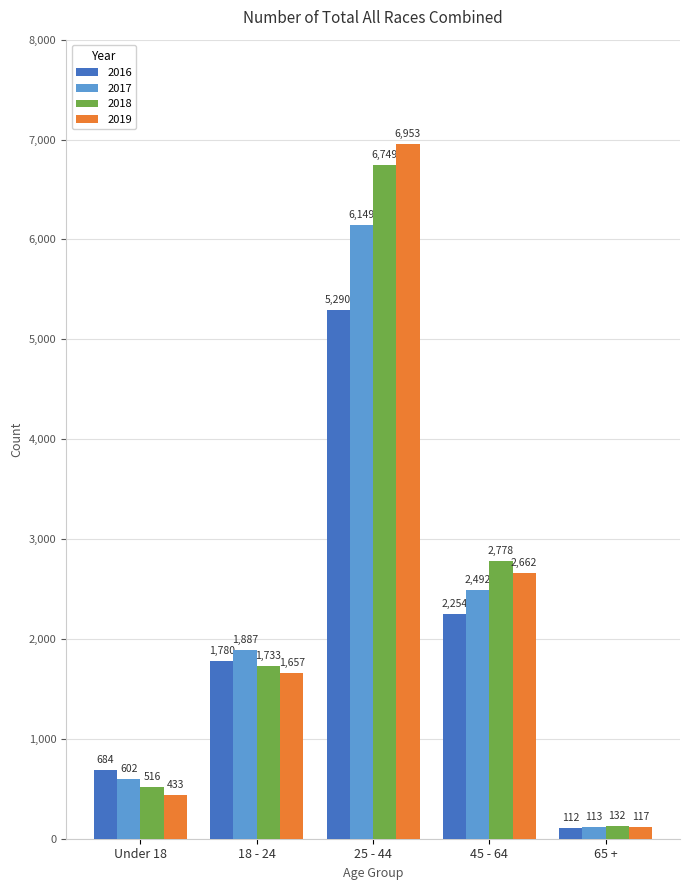

Reading left to right, list all the values displayed in this chart.

2016: Under 18=684	18 - 24=1780	25 - 44=5290	45 - 64=2254	65 +=112
2017: Under 18=602	18 - 24=1887	25 - 44=6149	45 - 64=2492	65 +=113
2018: Under 18=516	18 - 24=1733	25 - 44=6749	45 - 64=2778	65 +=132
2019: Under 18=433	18 - 24=1657	25 - 44=6953	45 - 64=2662	65 +=117